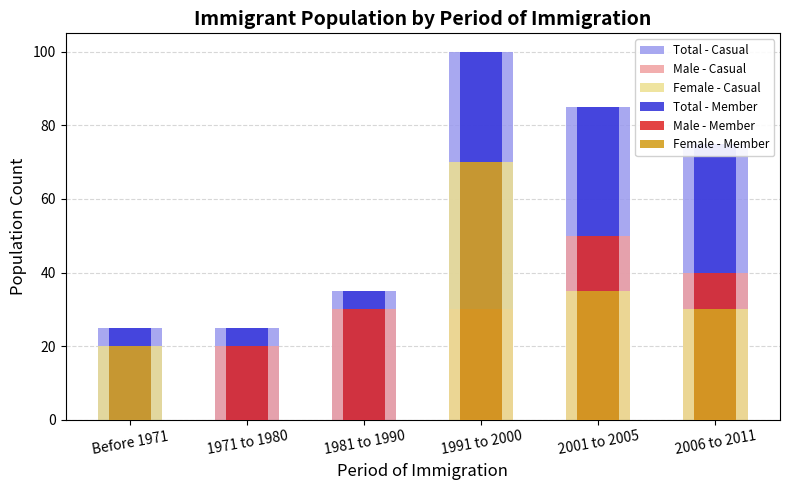

What is the label of the 1st bar from the left?

Before 1971